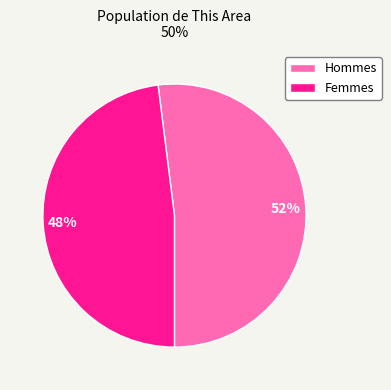

Which category accounts for the majority?

Hommes